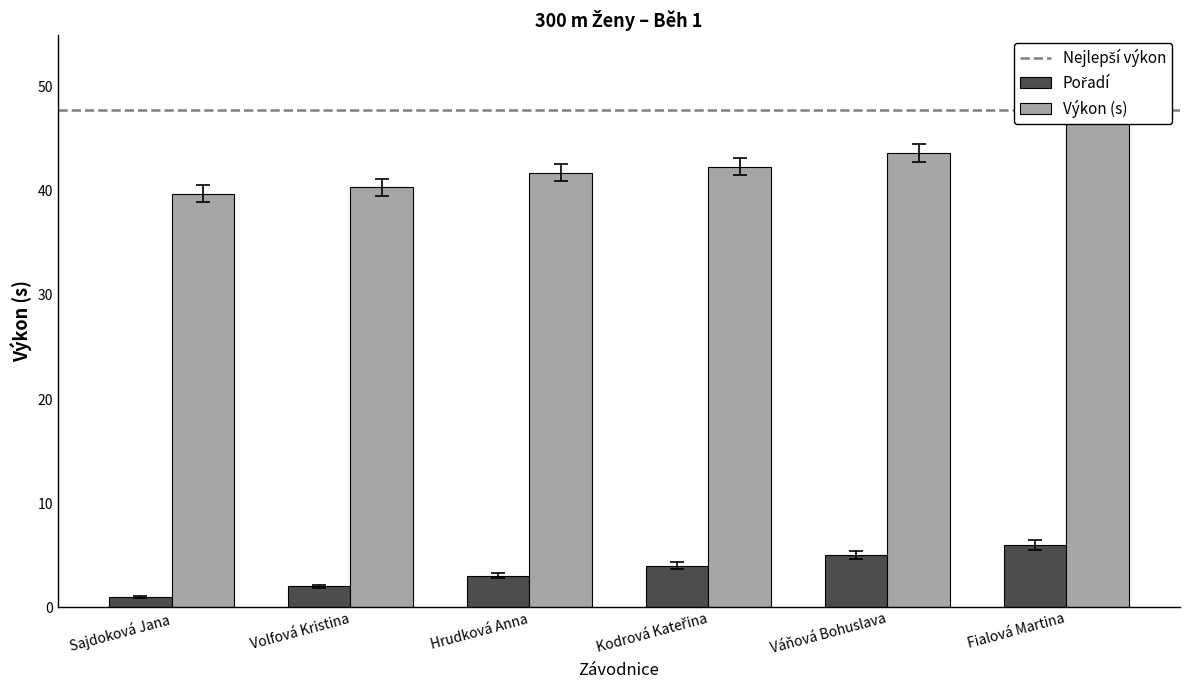

What is the label of the 6th bar from the left?

Fialová Martina